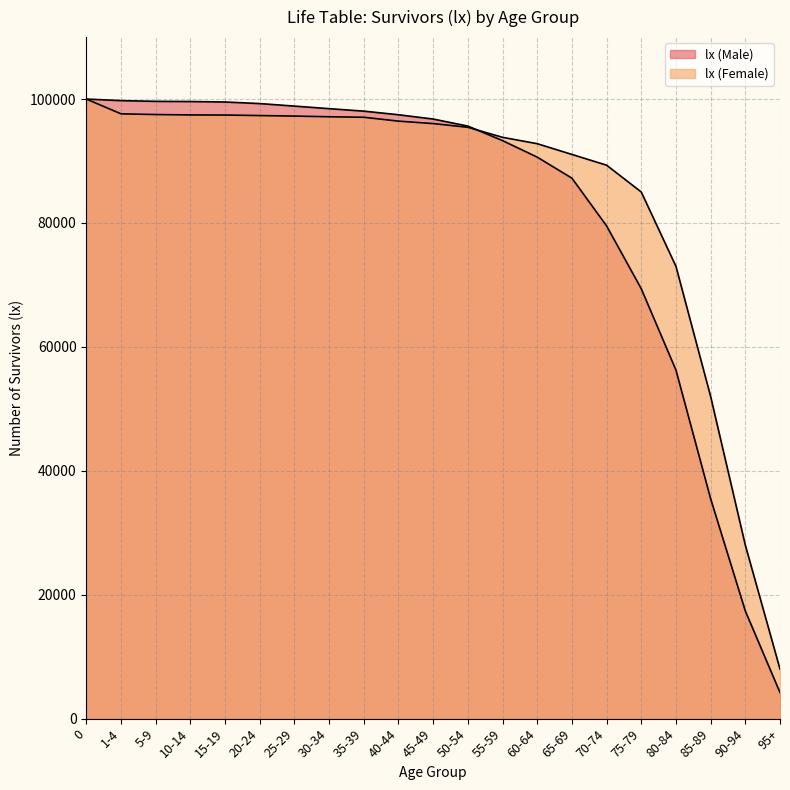

Between 0 and 80-84, which series saw the biggest shift?

lx (Male)